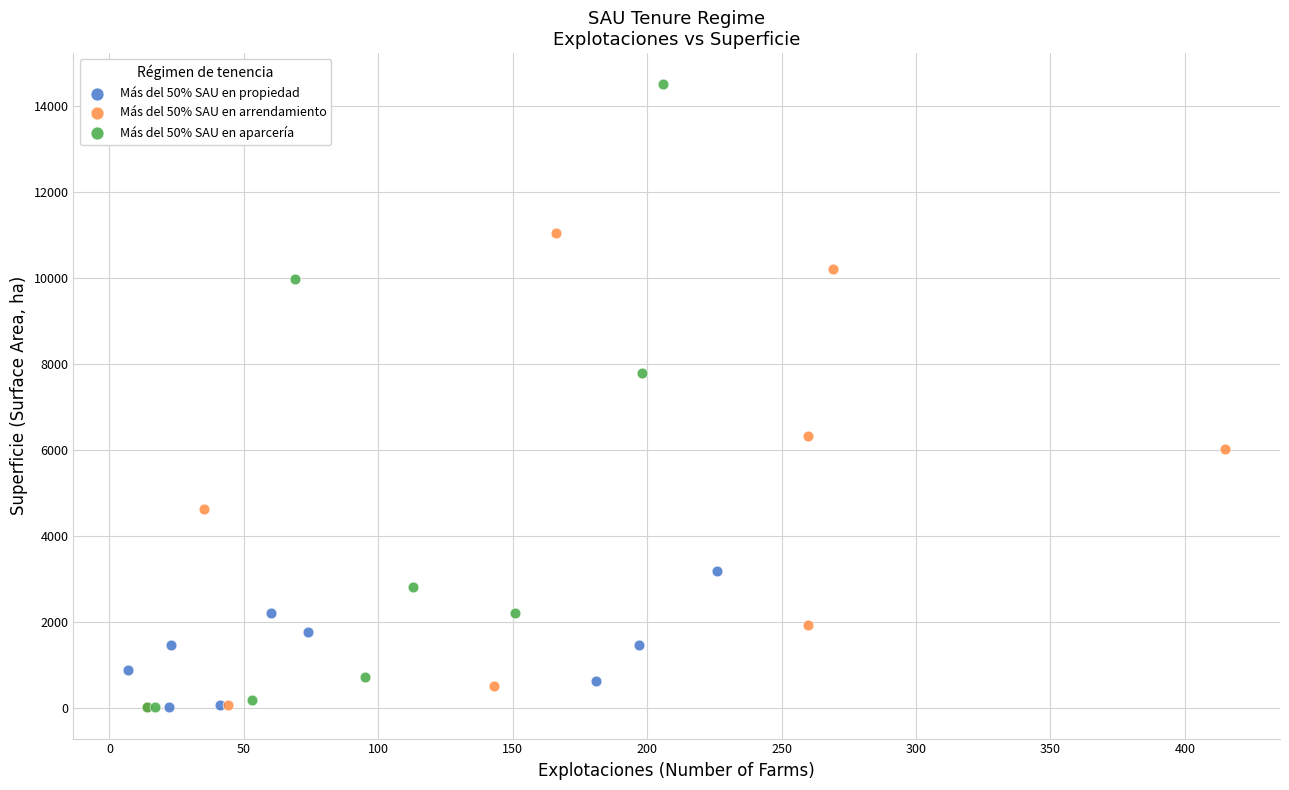

Which series has the widest spread of Y values?

Más del 50% SAU en aparcería